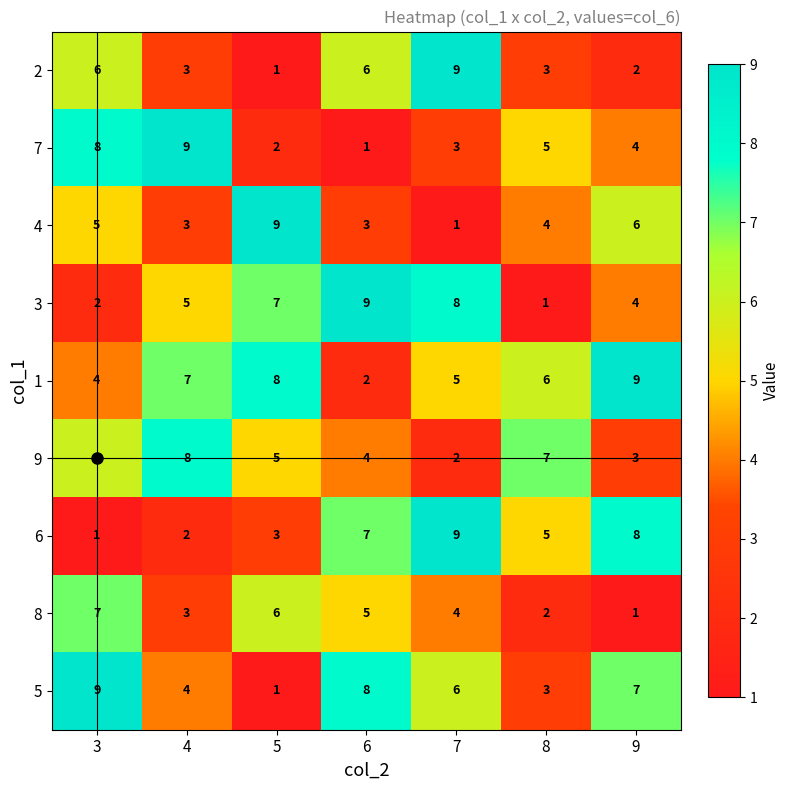

What is the difference between the highest and lowest values at 9?

8